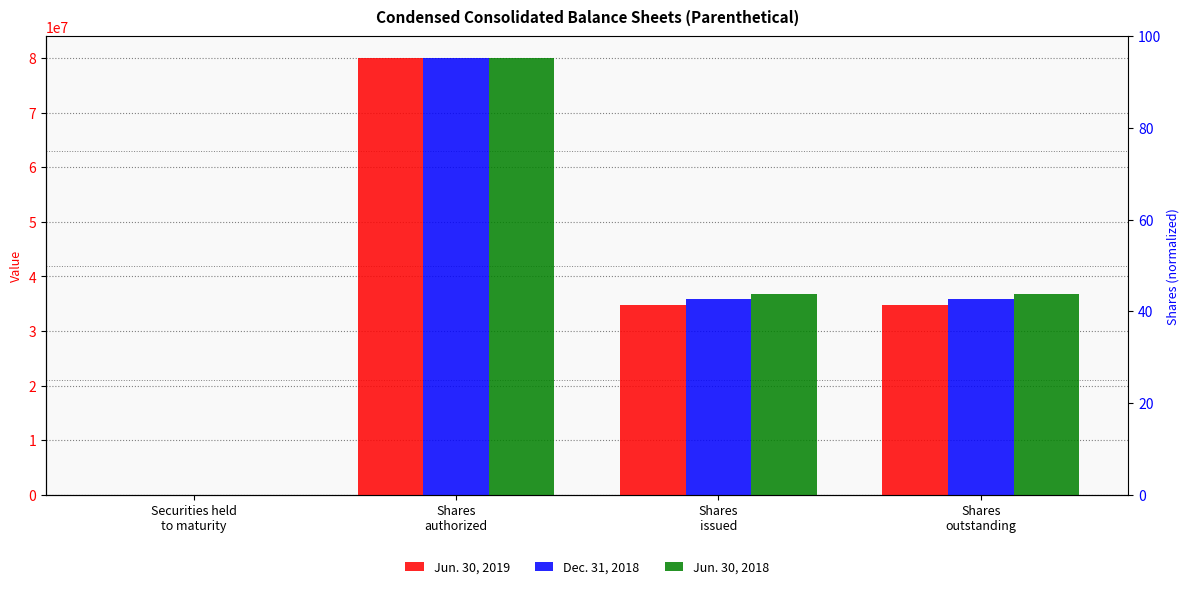

How many positive values does the Dec. 31, 2018 series have?

3